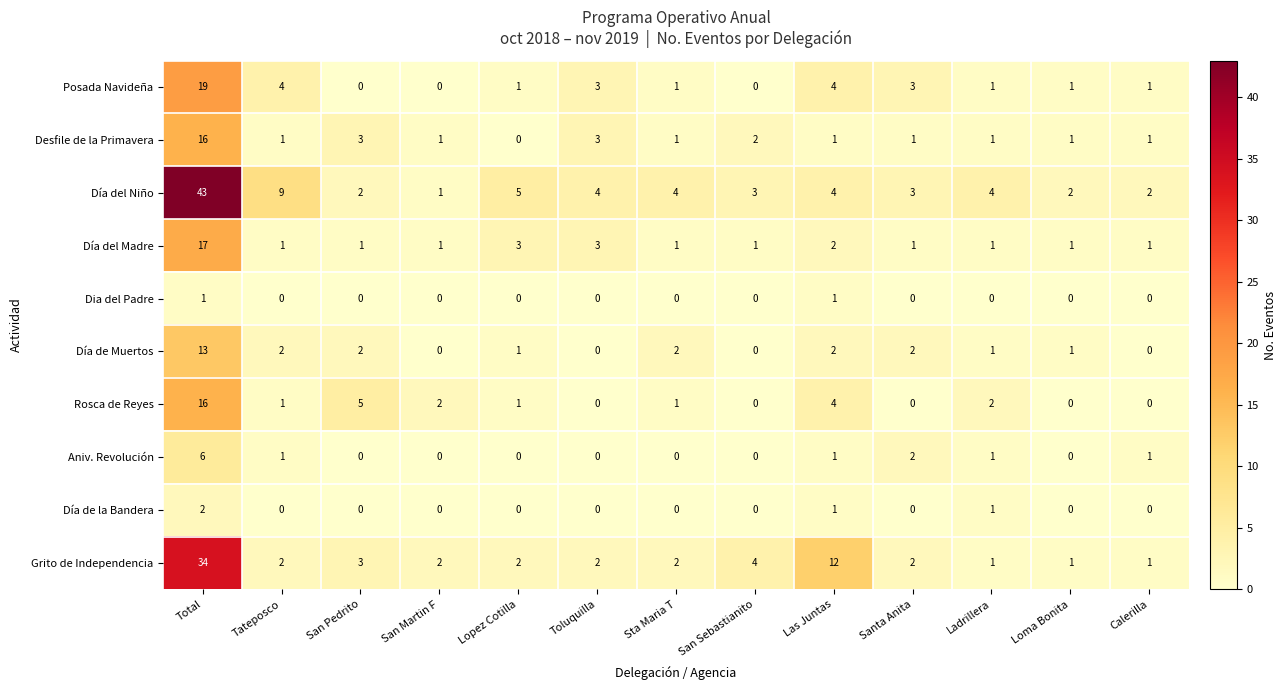

What is the greatest value displayed?

43